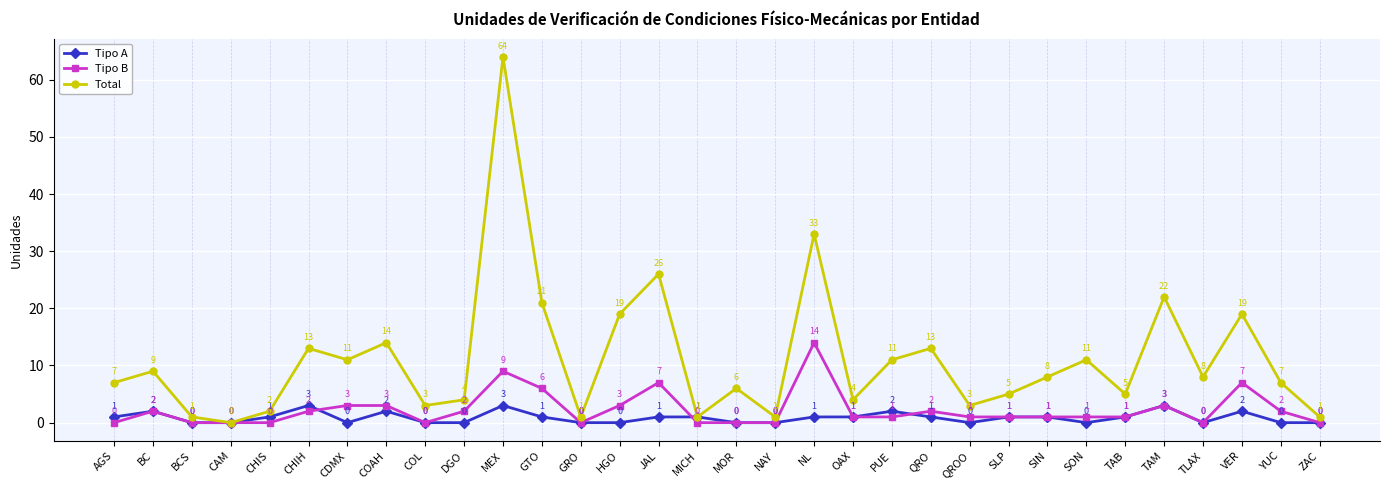

In Total, how many points are higher than both neighbors (excluding endpoints)?

11